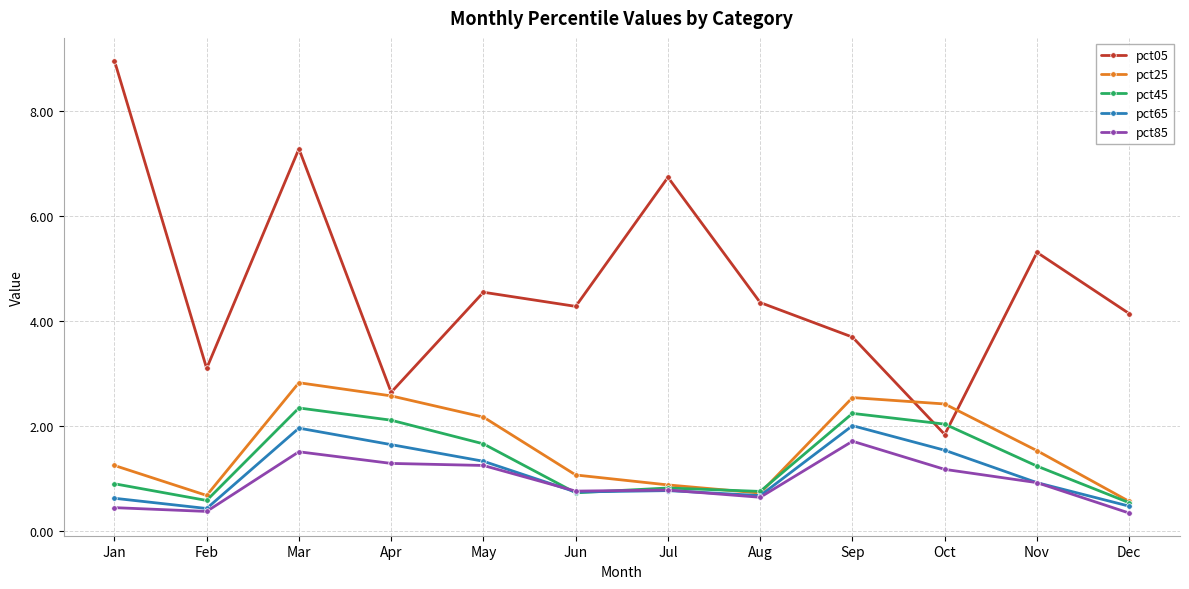

What is the average value of the pct45 series?

1.3